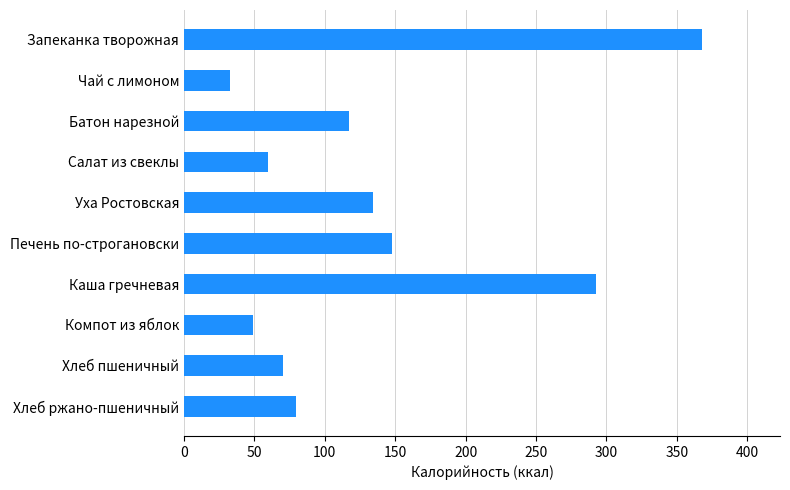

Does the chart contain stacked bars?

No